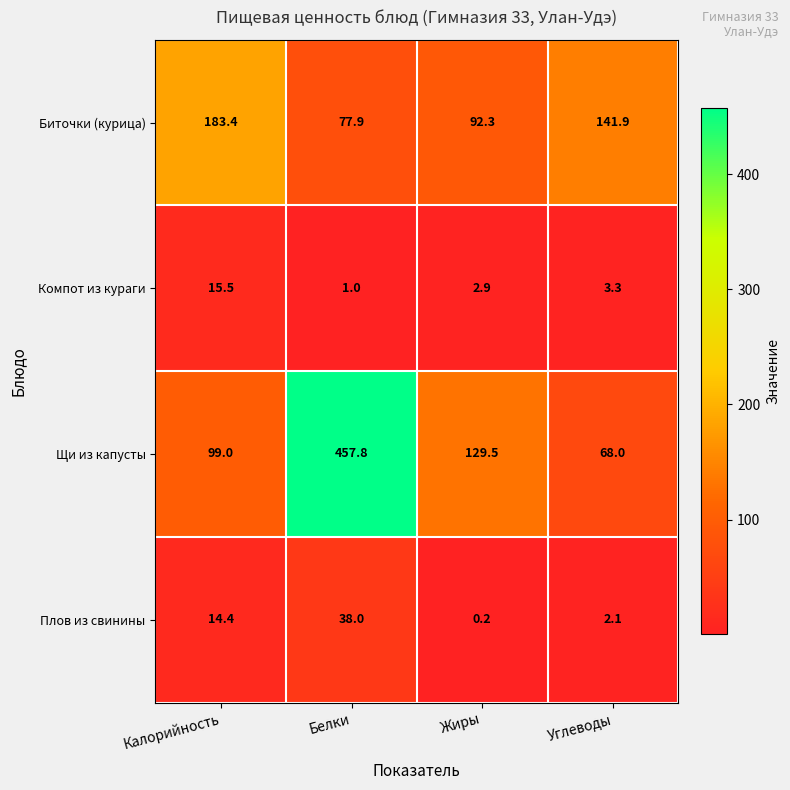

What is the average value of the Плов из свинины series?

13.7